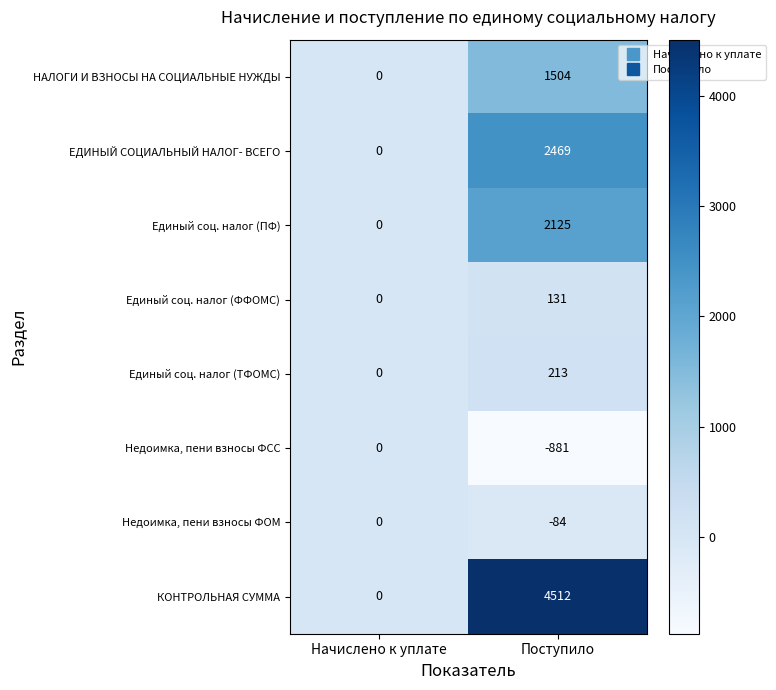

Which label corresponds to the largest value in the chart?

Поступило